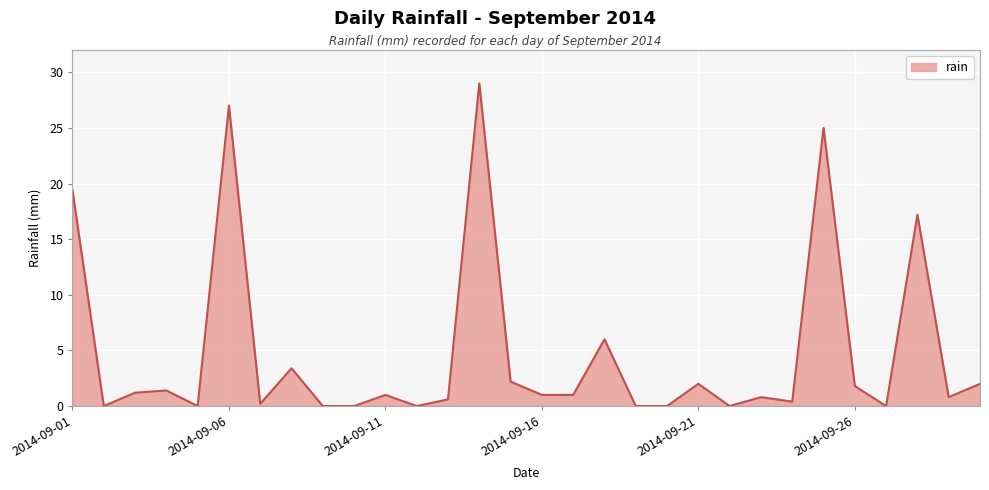

Reading right to left, extract all data points from this chart.

2.0	0.8	17.2	0.0	1.8	25.0	0.4	0.8	0.0	2.0	0.0	0.0	6.0	1.0	1.0	2.2	29.0	0.6	0.0	1.0	0.0	0.0	3.4	0.2	27.0	0.0	1.4	1.2	0.0	19.4